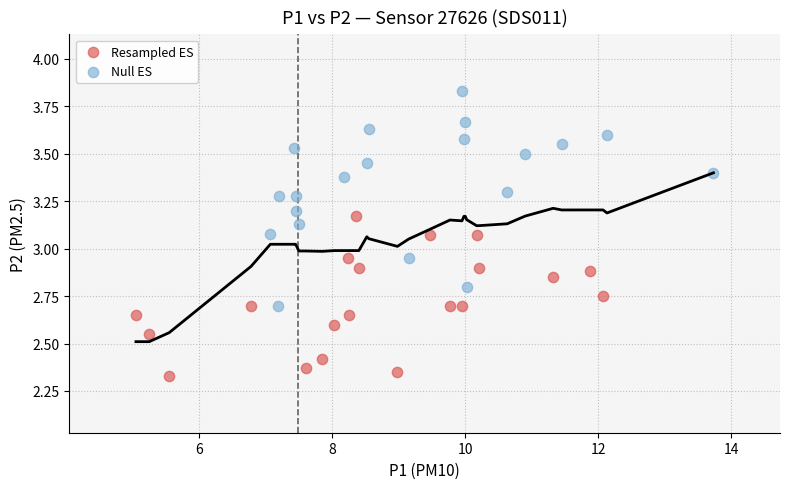

Which series contains the highest Y value?

Null ES